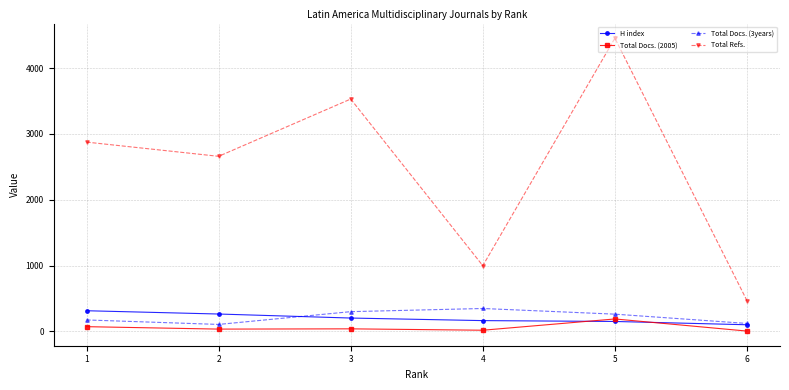

True or false: Total Refs. has more than 0 points higher than both neighbors.

True